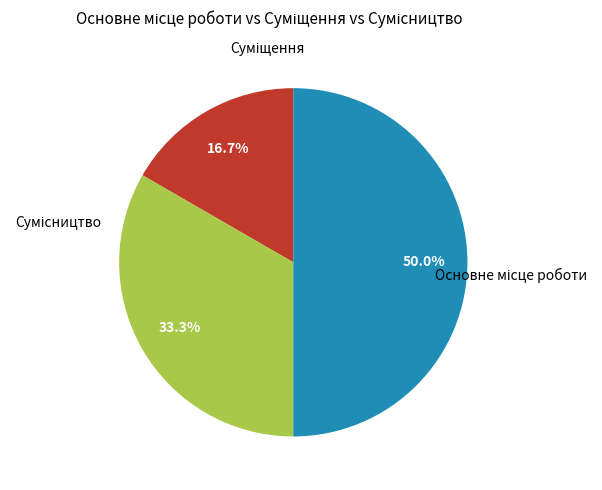

Does Основне місце роботи account for over 50% of the chart?

No